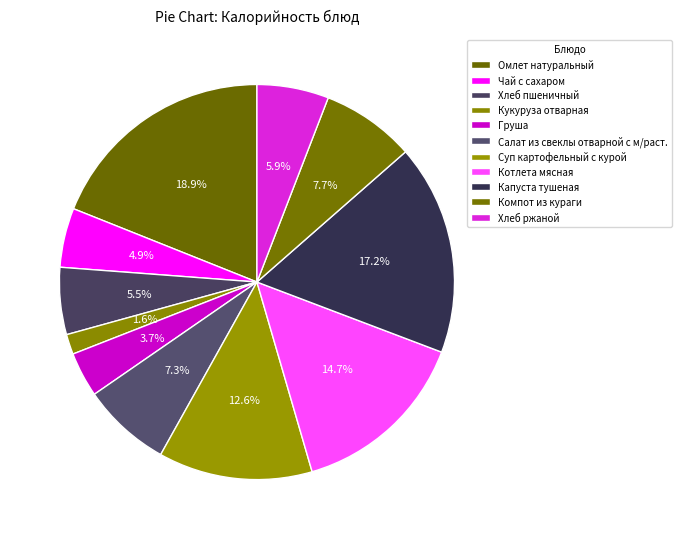

Count the number of slices in the pie.

11